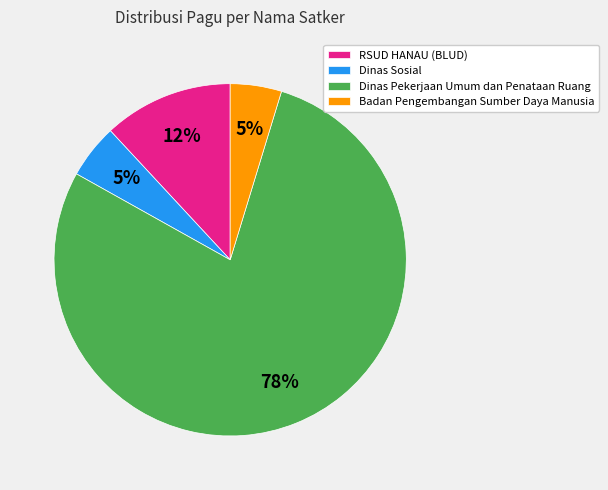

Is the sum of Dinas Sosial and RSUD HANAU (BLUD) greater than half?

No